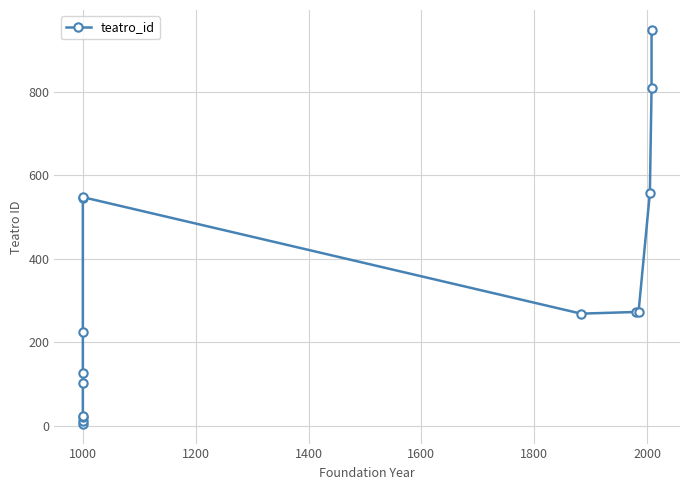

How many points are lower than both their immediate neighbors (excluding endpoints)?

1